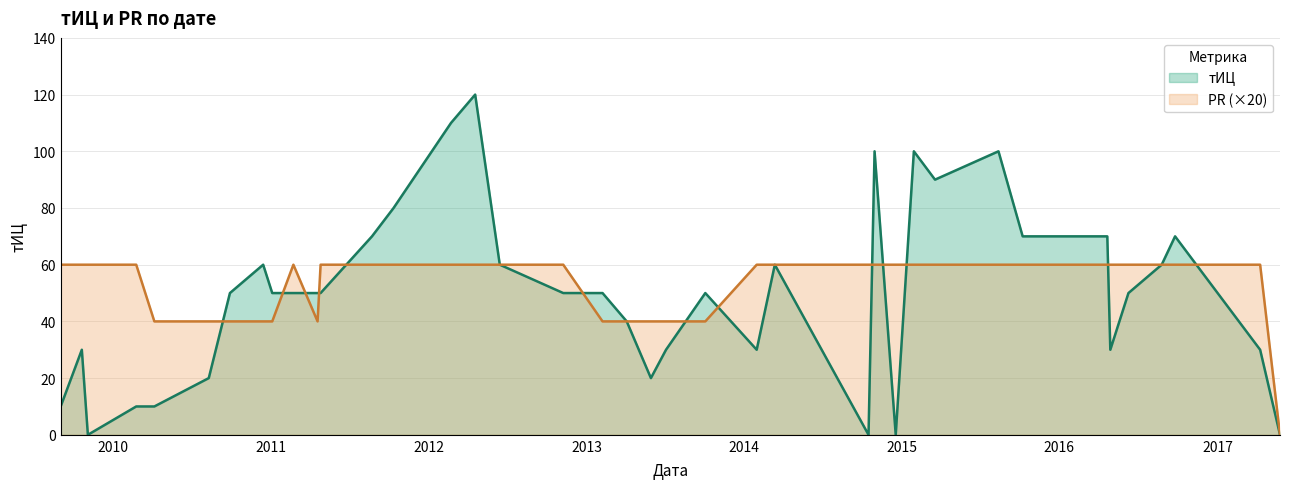

Rank the series by their maximum value, from highest to lowest.

тИЦ, PR (×20)